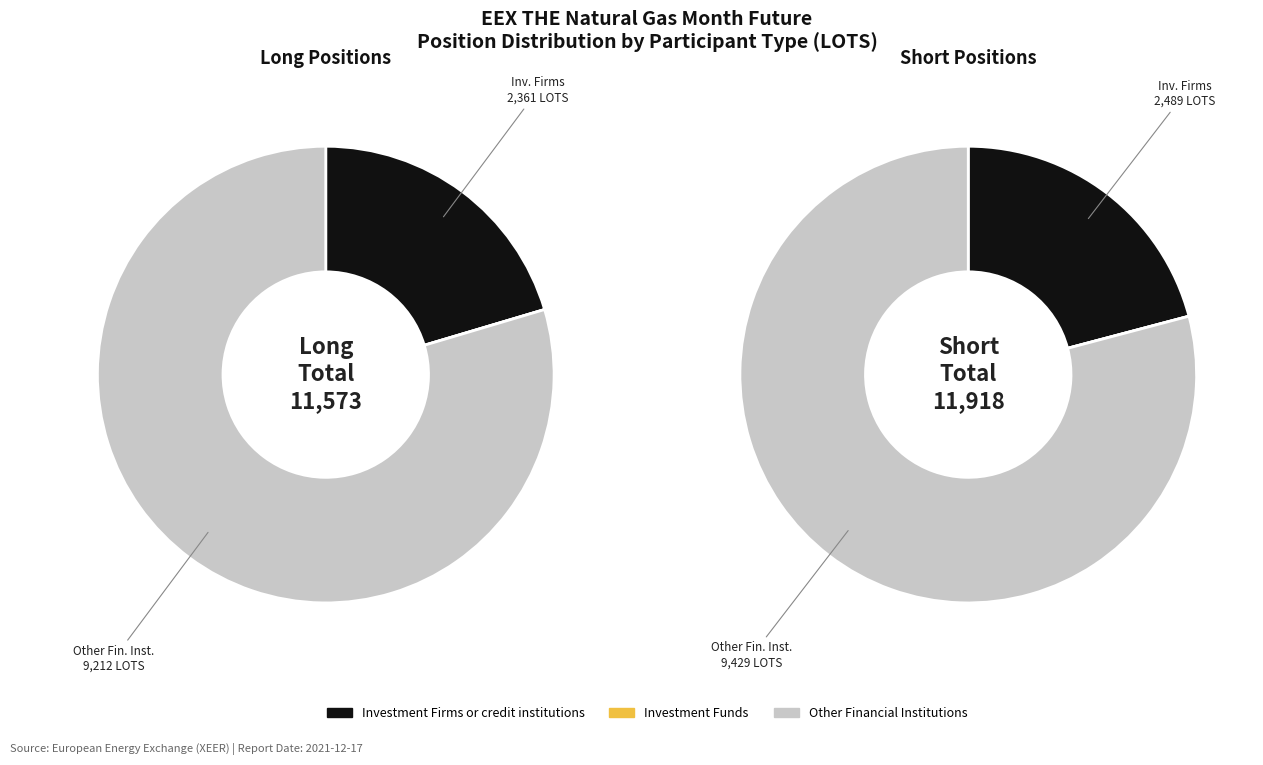

How many slices are in this pie chart?

3